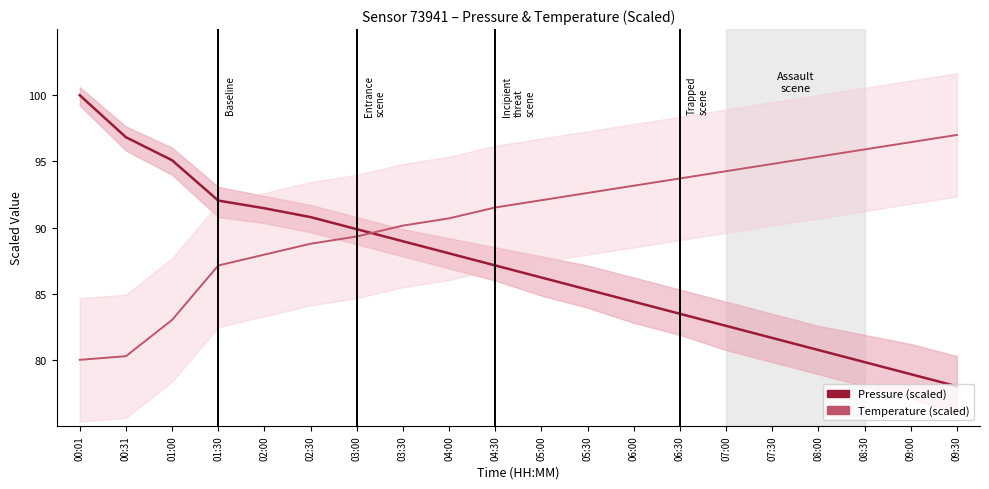

Where do Temperature (scaled) and Pressure (scaled) first cross each other?

03:00 and 03:30